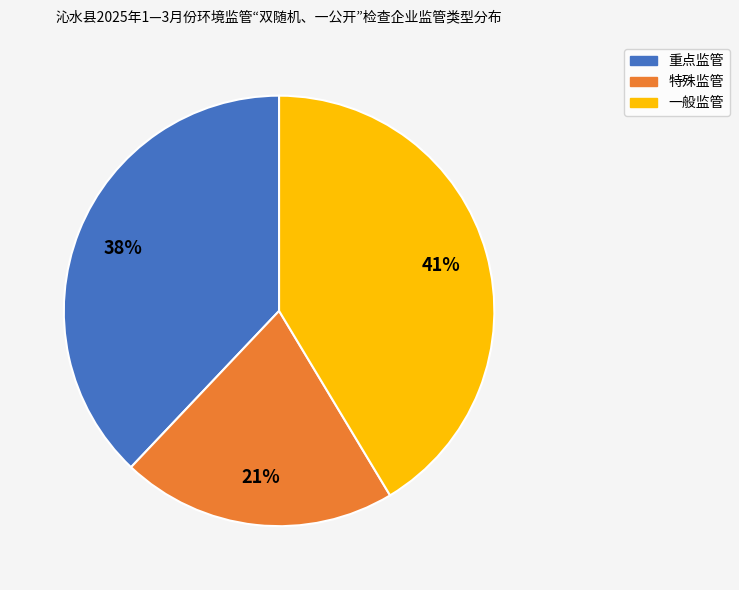

Do 特殊监管 and 一般监管 together represent more than half of the pie?

Yes